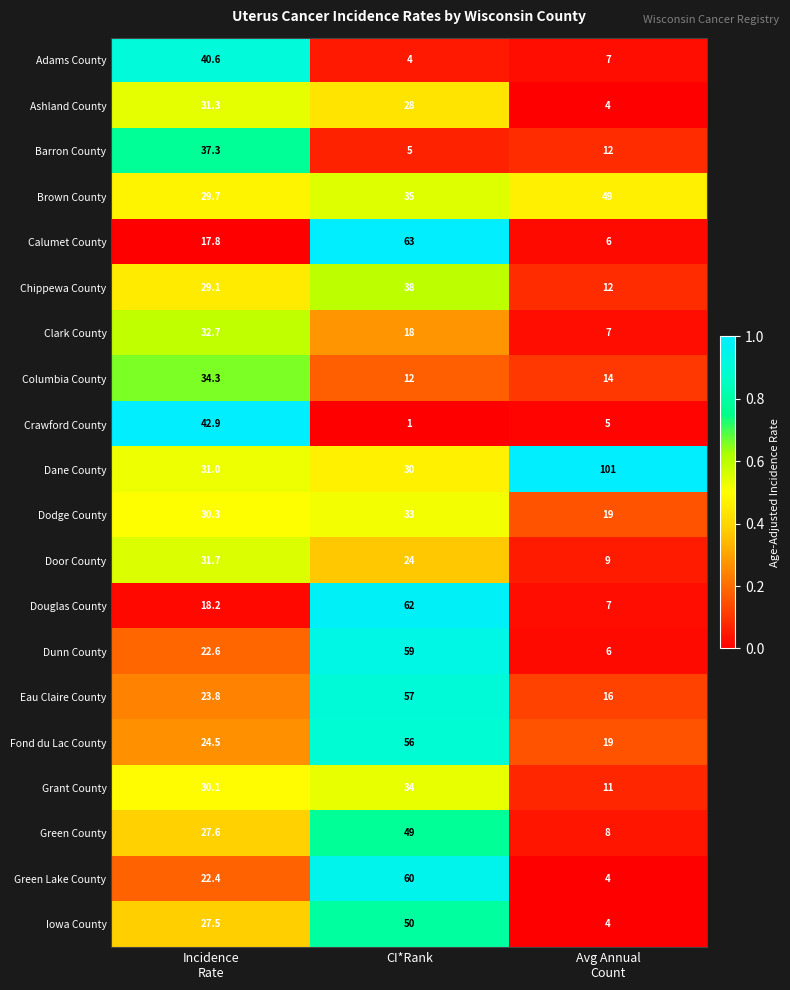

Read the Brown County value at CI*Rank.

35.0